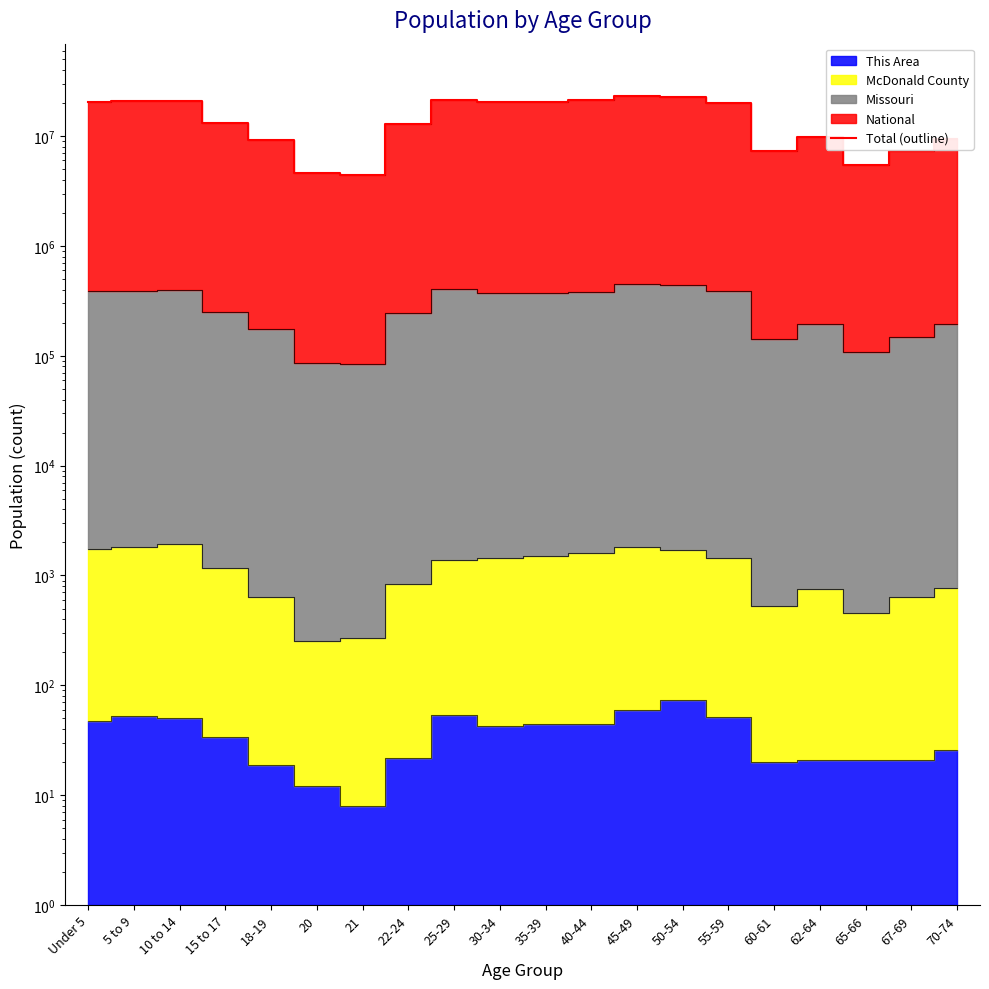

What is the ratio of the value at 22-24 to the value at 50-54?

0.6